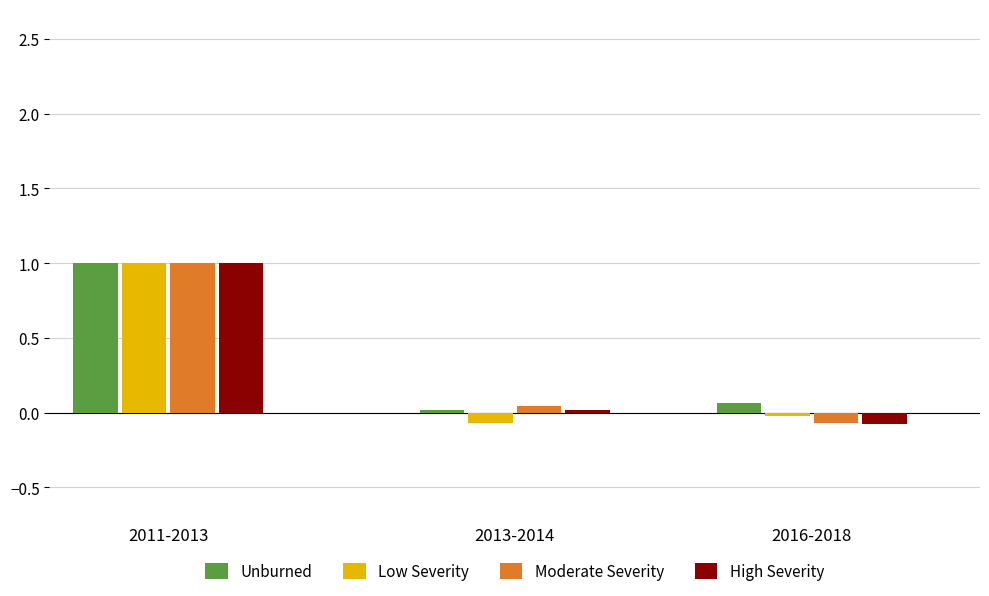

At which label does High Severity reach its minimum?

2016-2018